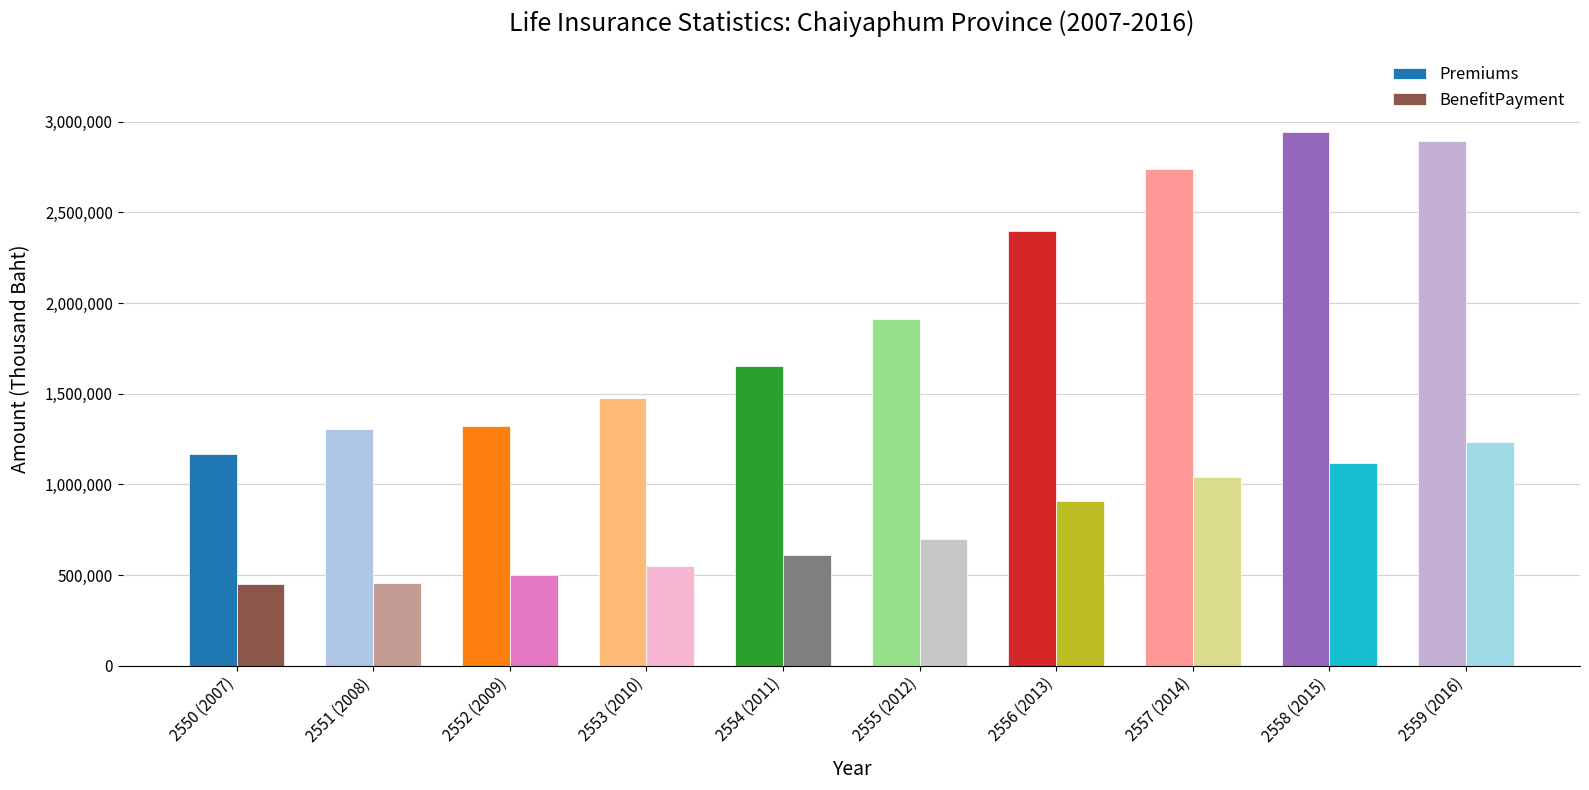

Which series has the widest spread of values?

Premiums